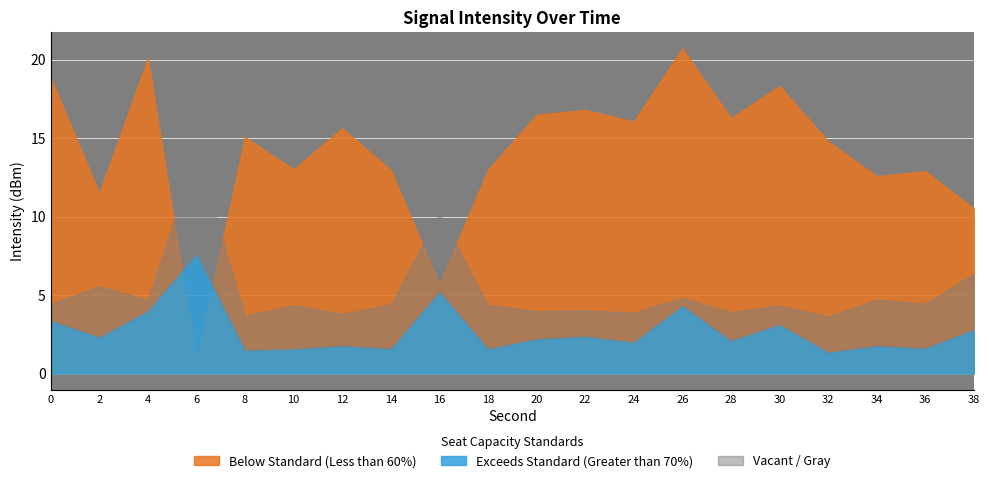

Rank the categories by value from highest to lowest.

26, 4, 0, 30, 22, 20, 28, 24, 12, 8, 32, 10, 18, 14, 36, 34, 2, 38, 16, 6